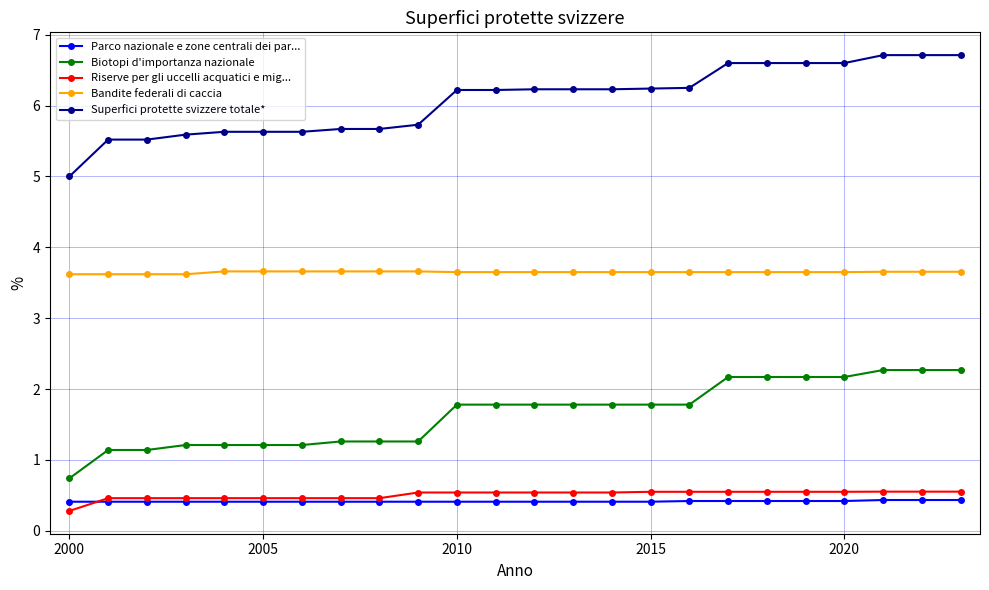

What is the value of the Biotopi d'importanza nazionale point at the 24th from the left?

2.3